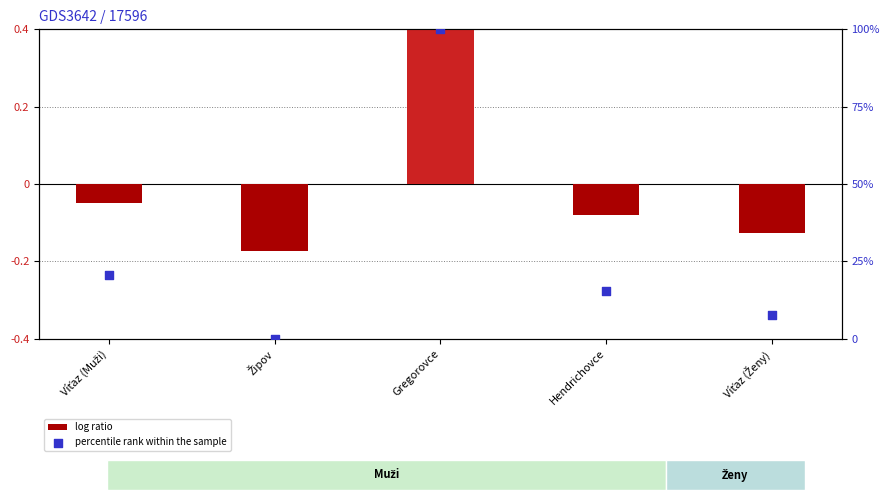

Which series reaches the maximum Y coordinate?

percentile rank within the sample